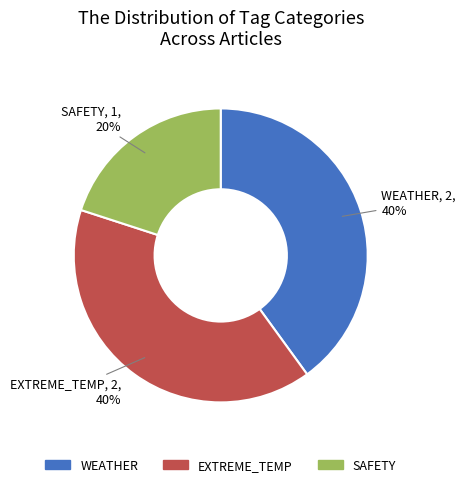

To the nearest percent, what is the difference between the largest and smallest slice percentages?

20%